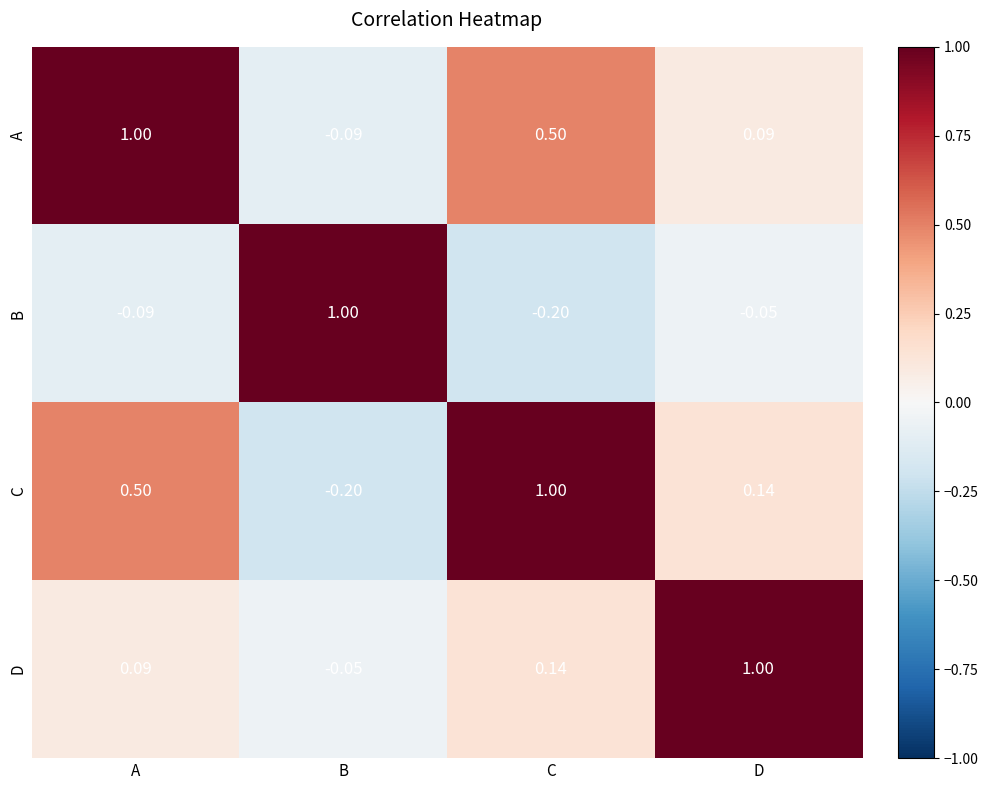

What is the maximum value shown in the chart?

1.0